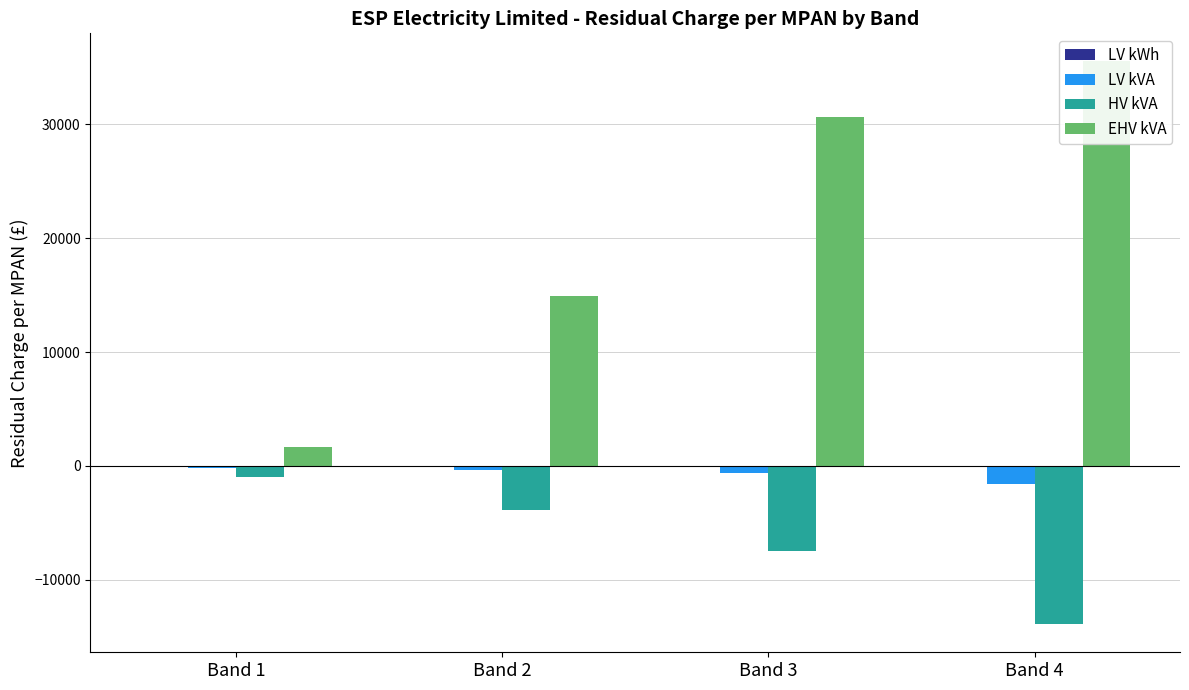

What is the sum of all LV kWh values?

-207.4